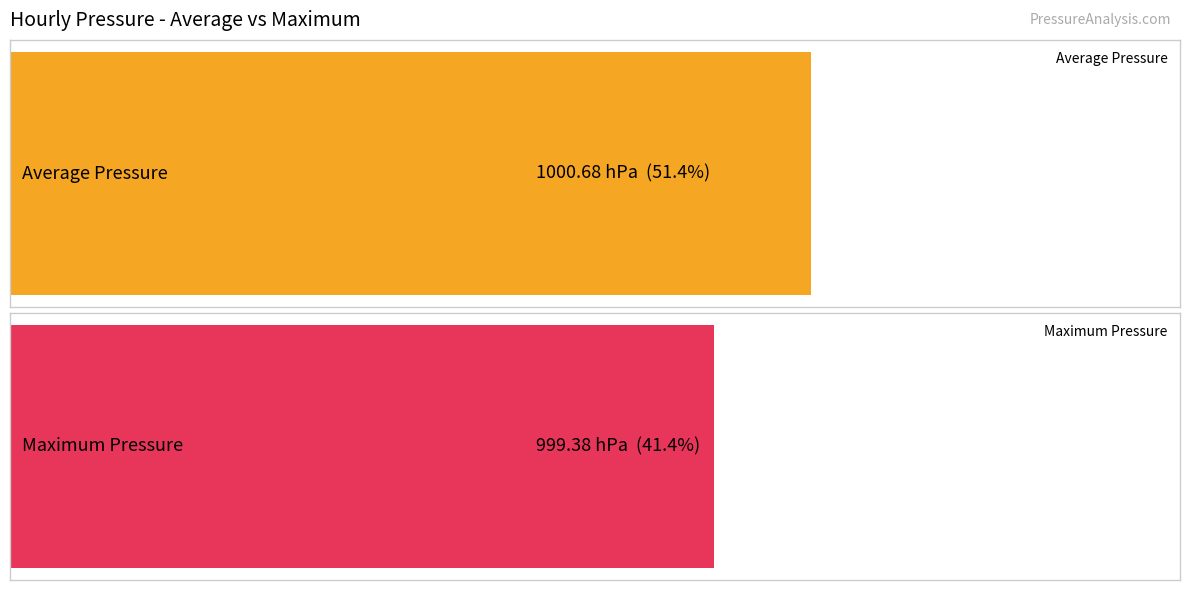

Is it true that Average Pressure equals 1788.5 at 11?

False